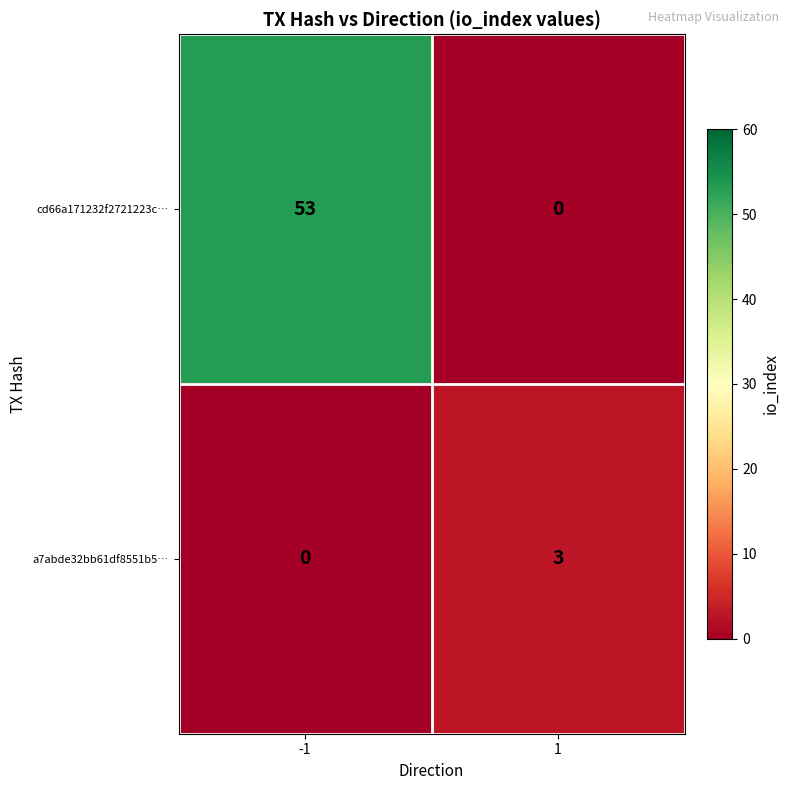

The cd66a171232f2721223c… series shows 74 at -1. True or false?

False